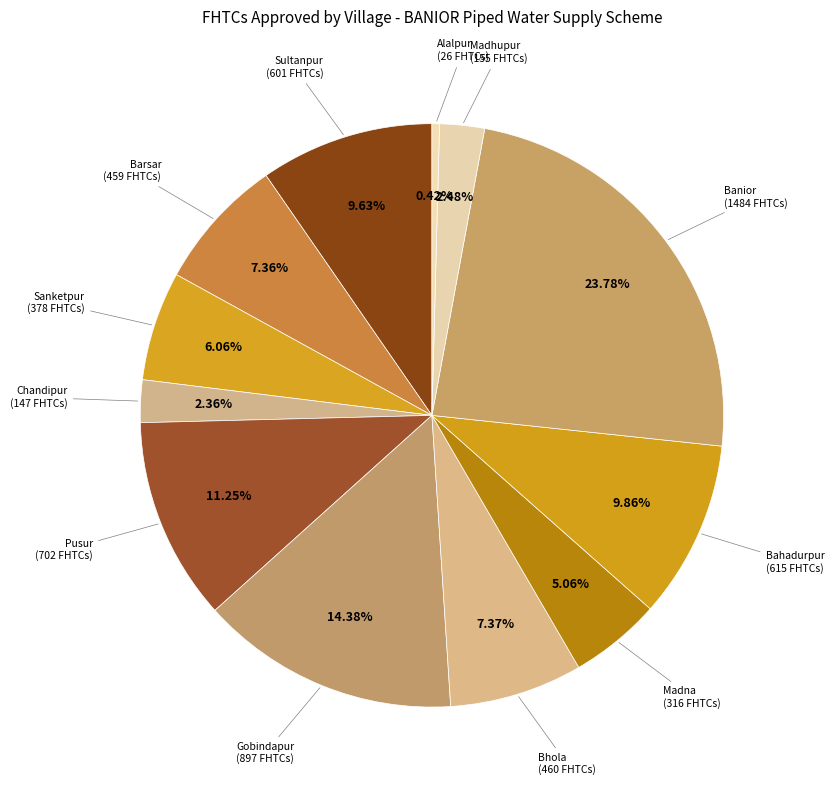

Which slice is the largest?

Banior